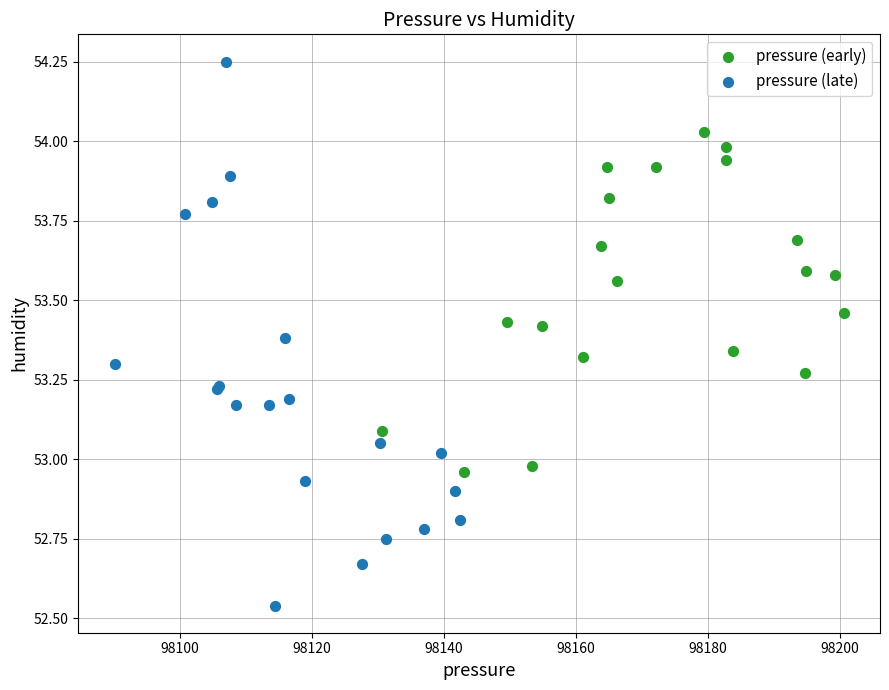

What are all the series names shown in the legend?

pressure (early), pressure (late)